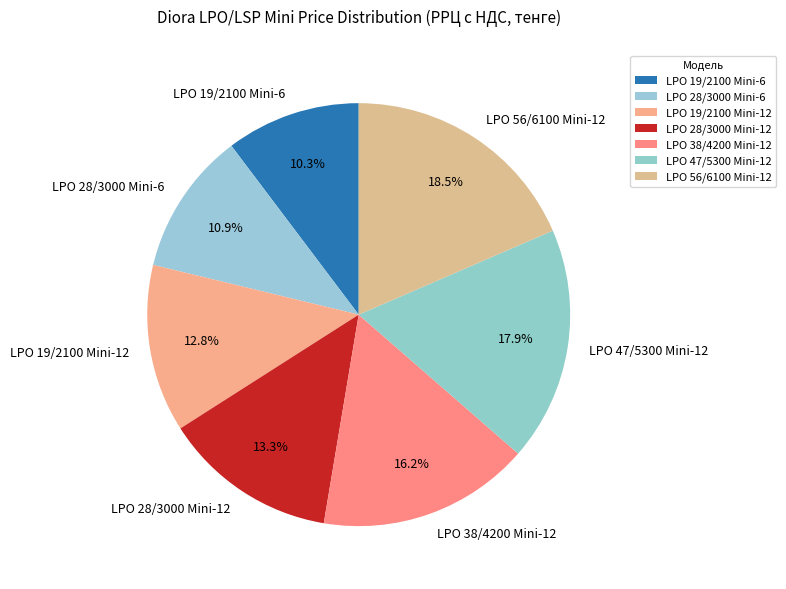

The LPO 19/2100 Mini-6 slice represents 10% of the pie. True or false?

True